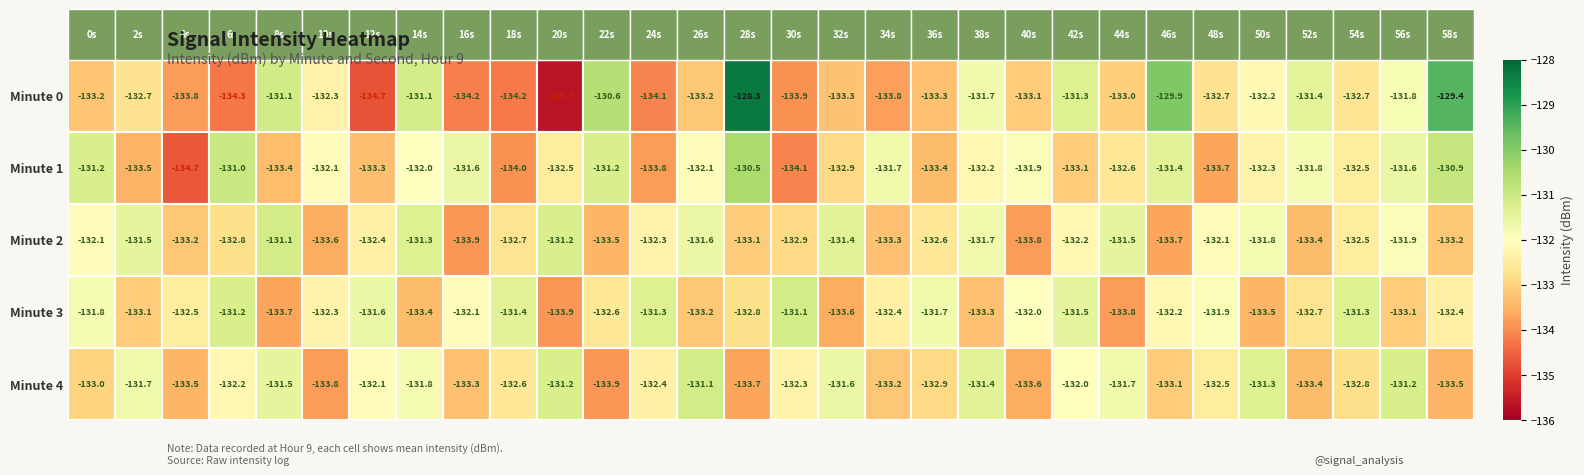

How many data points in Minute 3 are above -132?

10